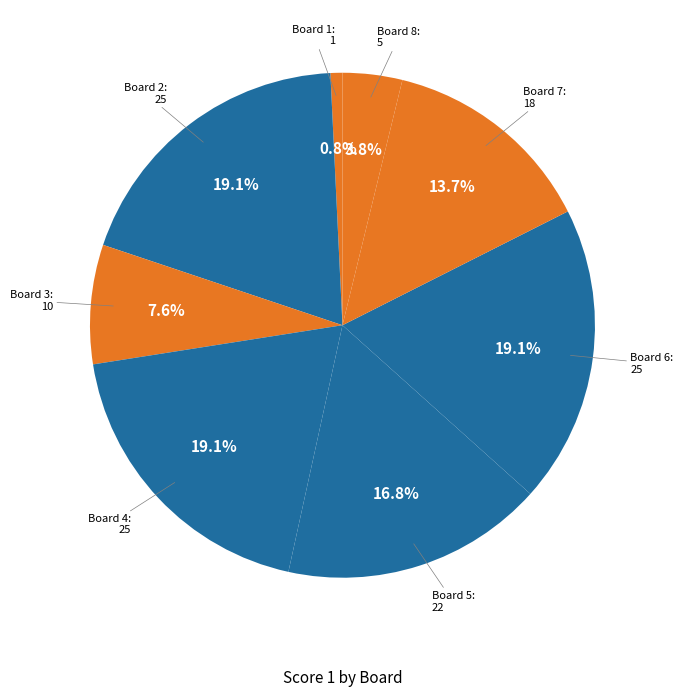

Is there a majority slice in this chart?

No